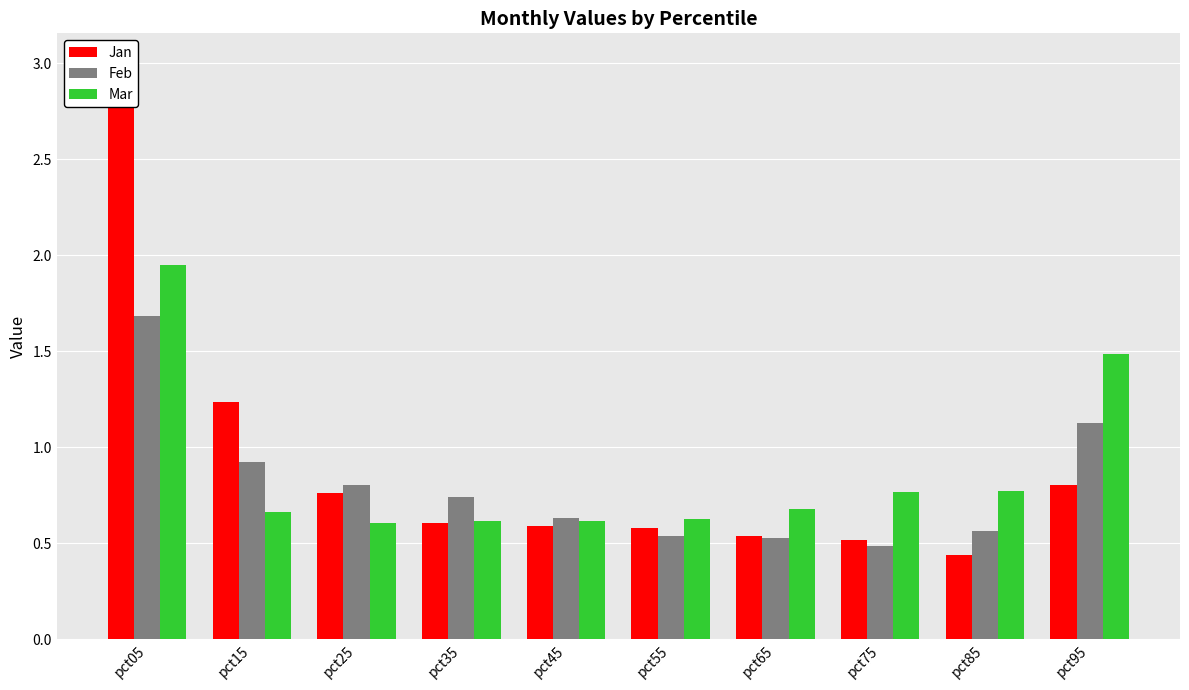

Reading right to left, extract all data points from this chart.

Jan: pct95=0.8	pct85=0.4	pct75=0.5	pct65=0.5	pct55=0.6	pct45=0.6	pct35=0.6	pct25=0.8	pct15=1.2	pct05=3.0
Feb: pct95=1.1	pct85=0.6	pct75=0.5	pct65=0.5	pct55=0.5	pct45=0.6	pct35=0.7	pct25=0.8	pct15=0.9	pct05=1.7
Mar: pct95=1.5	pct85=0.8	pct75=0.8	pct65=0.7	pct55=0.6	pct45=0.6	pct35=0.6	pct25=0.6	pct15=0.7	pct05=1.9